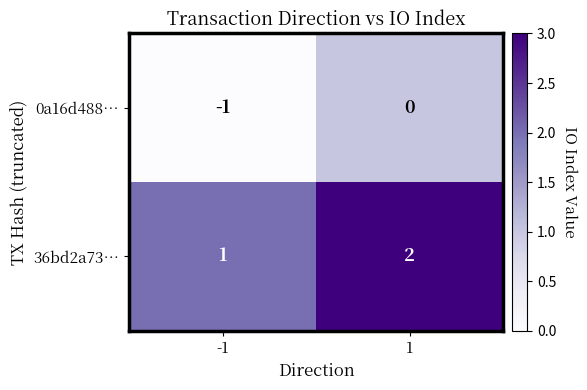

Which series has the largest total across all categories?

36bd2a73…